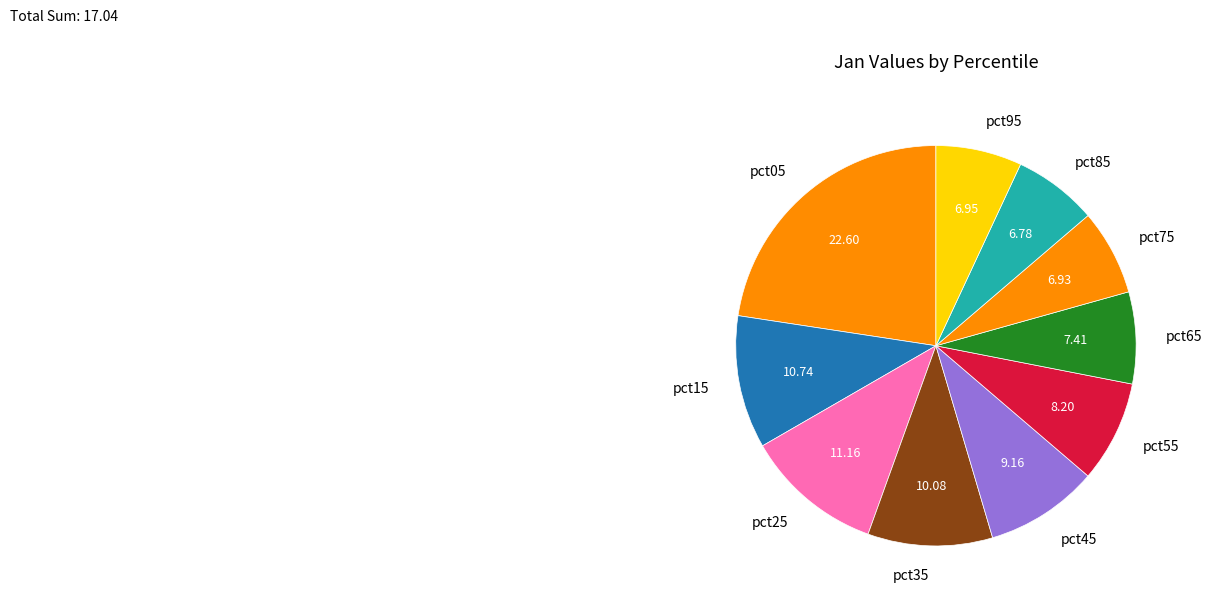

Is there any slice that represents more than half of the pie?

No